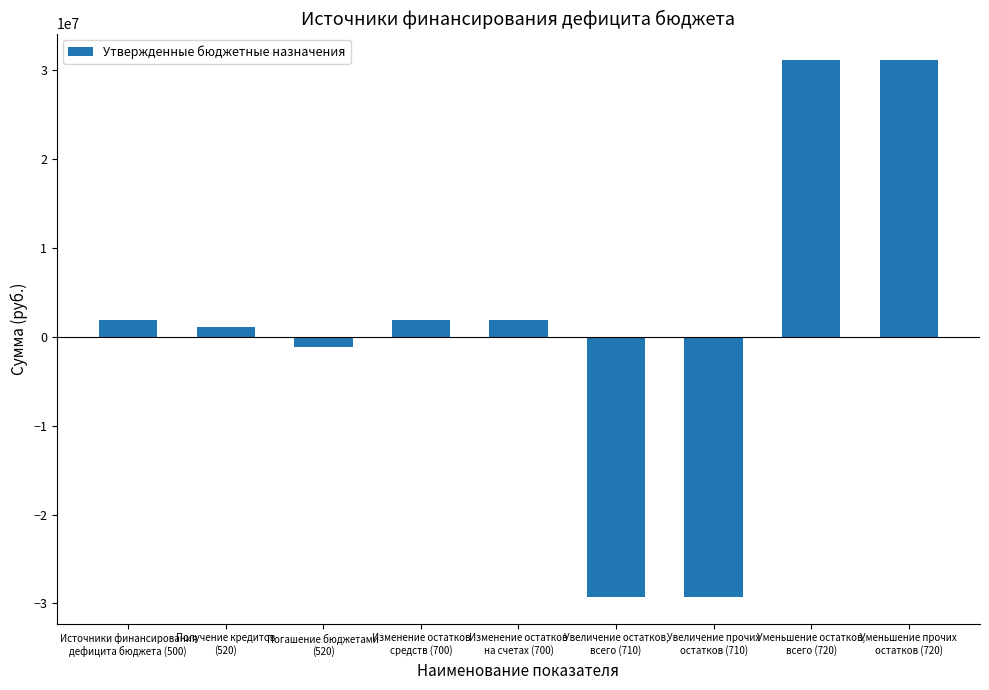

What is the change in value from Увеличение остатков,
всего (710) to Уменьшение остатков,
всего (720)?

+60381294.3